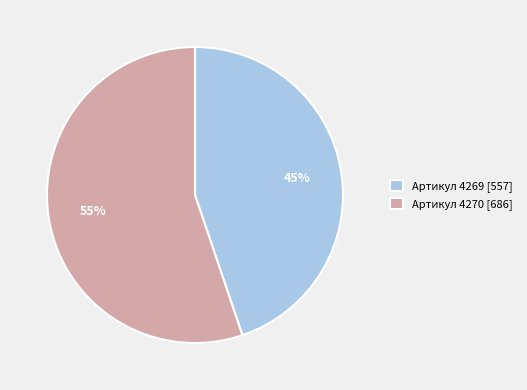

Which category has the biggest portion of the pie?

Артикул 4270 [686]